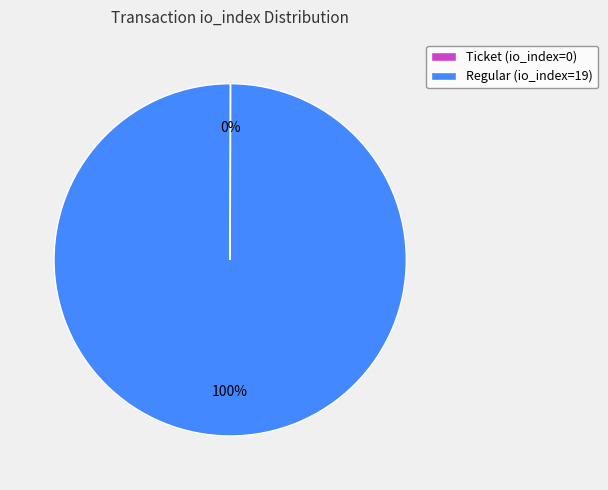

What is the largest slice in the pie chart?

Regular (io_index=19)